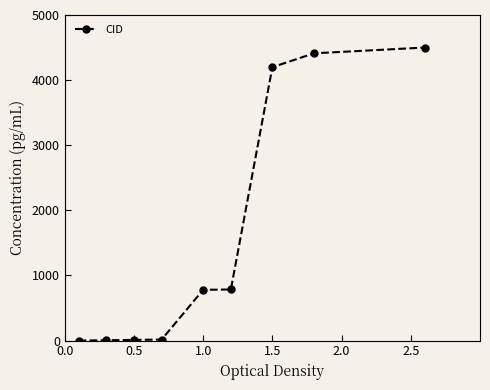

True or false: the data has more than 2 interior local peaks.

False